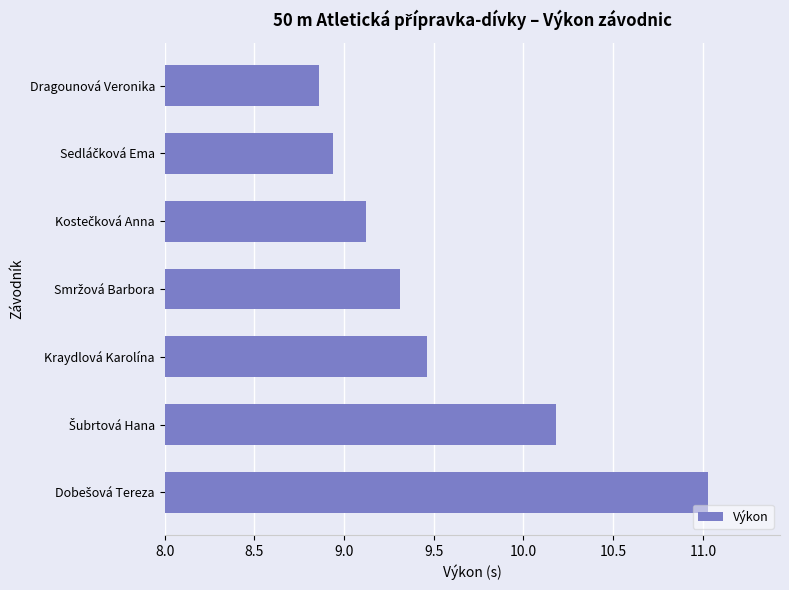

Are the bars horizontal?

Yes